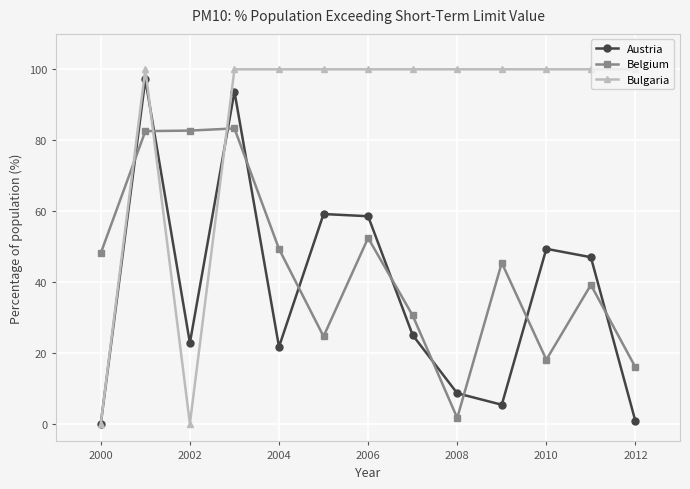

What is the maximum value for Austria?

97.2